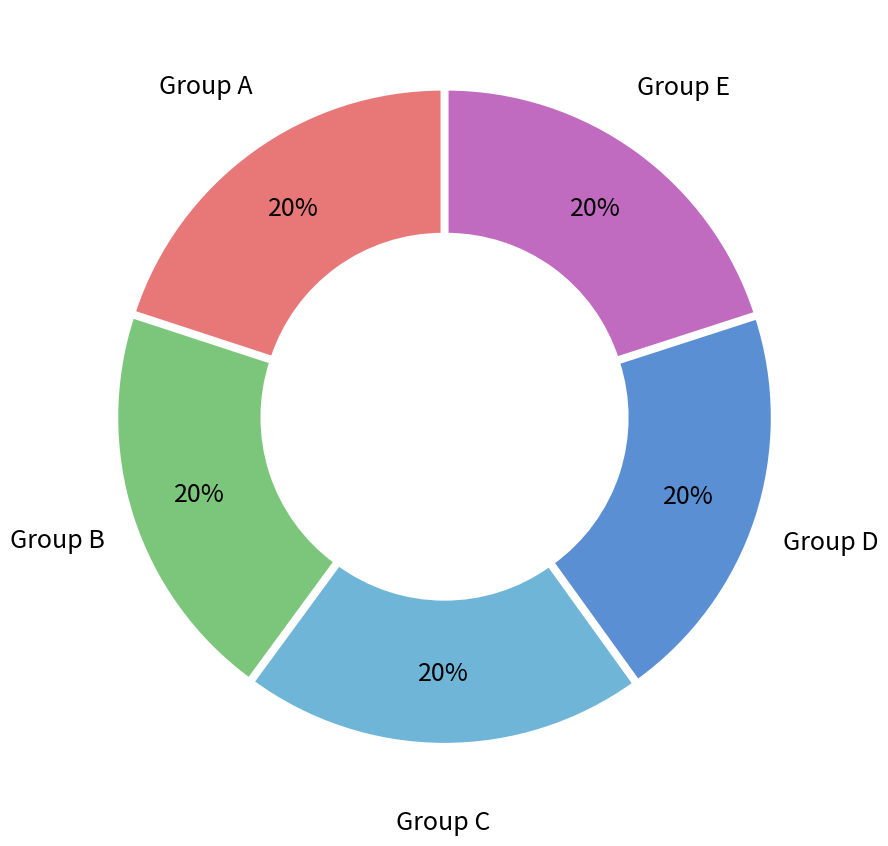

Combined, do Group E and Group B account for over 50%?

No